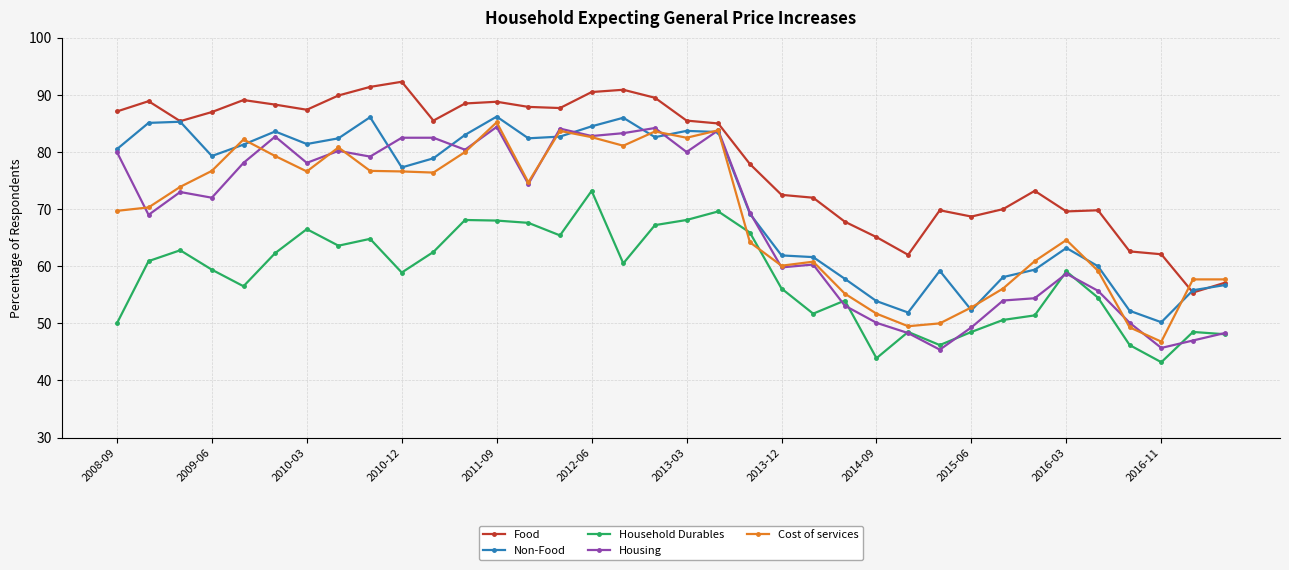

What is the value of the Housing point at the 28th from the left?

49.3